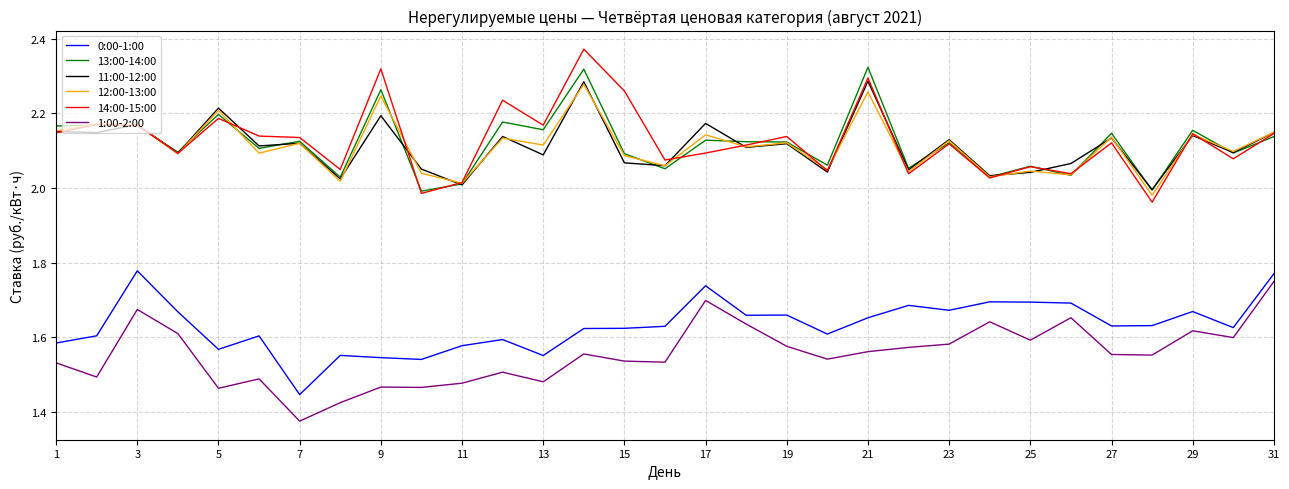

True or false: 0:00-1:00 and 11:00-12:00 intersect in this chart.

False